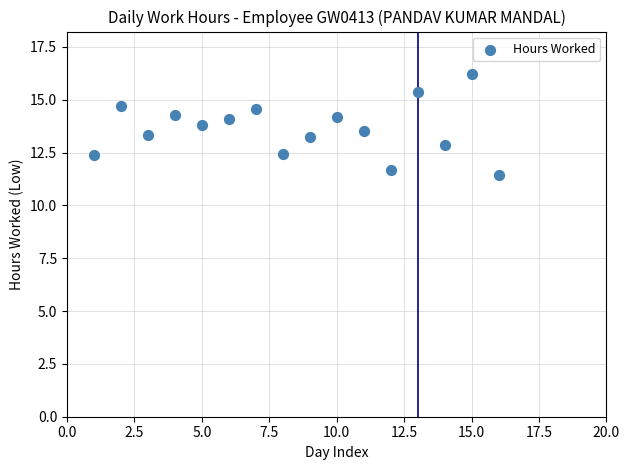

What is the range of Y values (max minus min)?

4.8